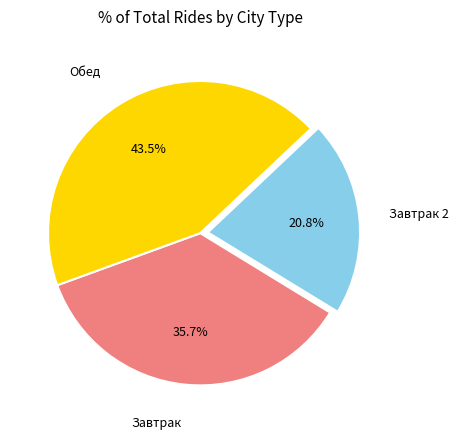

Which slice is the largest?

Обед